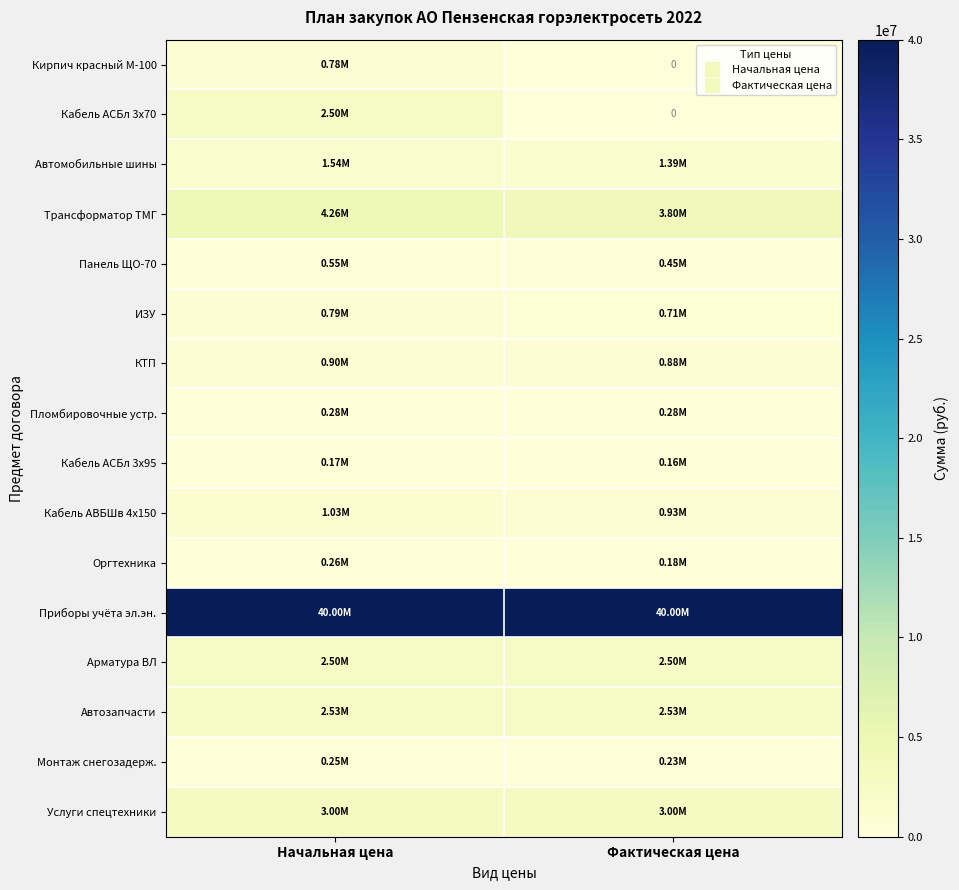

Rank the categories by КТП value from highest to lowest.

Начальная цена, Фактическая цена